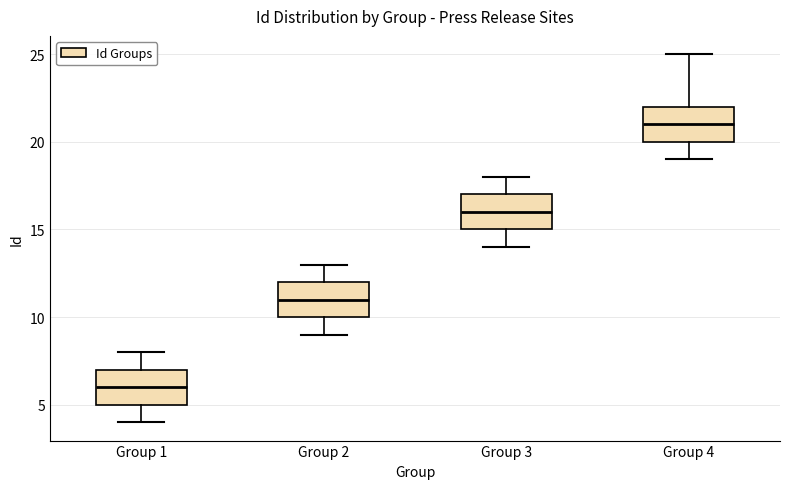

Reading left to right, transcribe this box plot: for each box, give where its median line is, the range the box spans, and where its two whiskers end, as read against the y-axis. The values are not printed on the chart, so give them approximately, as read against the axis.

Group 1: median 6, box 5 to 7, whiskers 4 to 8
Group 2: median 11, box 10 to 12, whiskers 9 to 13
Group 3: median 16, box 15 to 17, whiskers 14 to 18
Group 4: median 21, box 20 to 22, whiskers 19 to 25